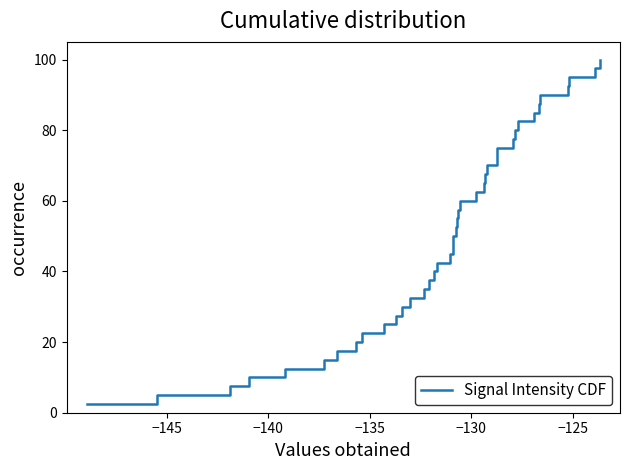

What is the smallest value displayed?

2.5